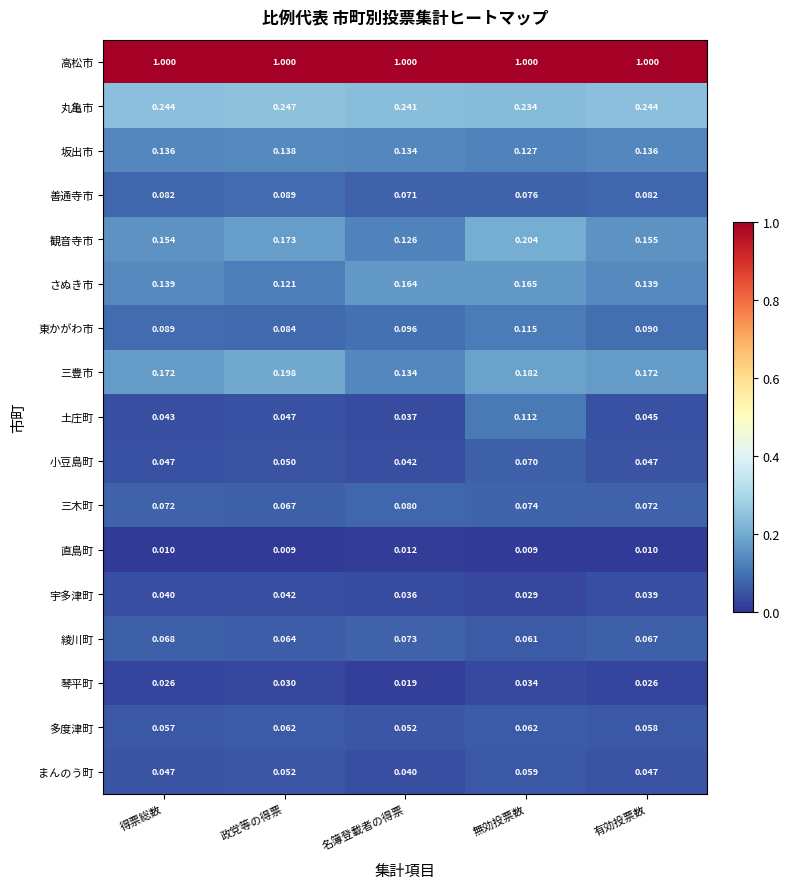

Which series has the largest total across all categories?

高松市